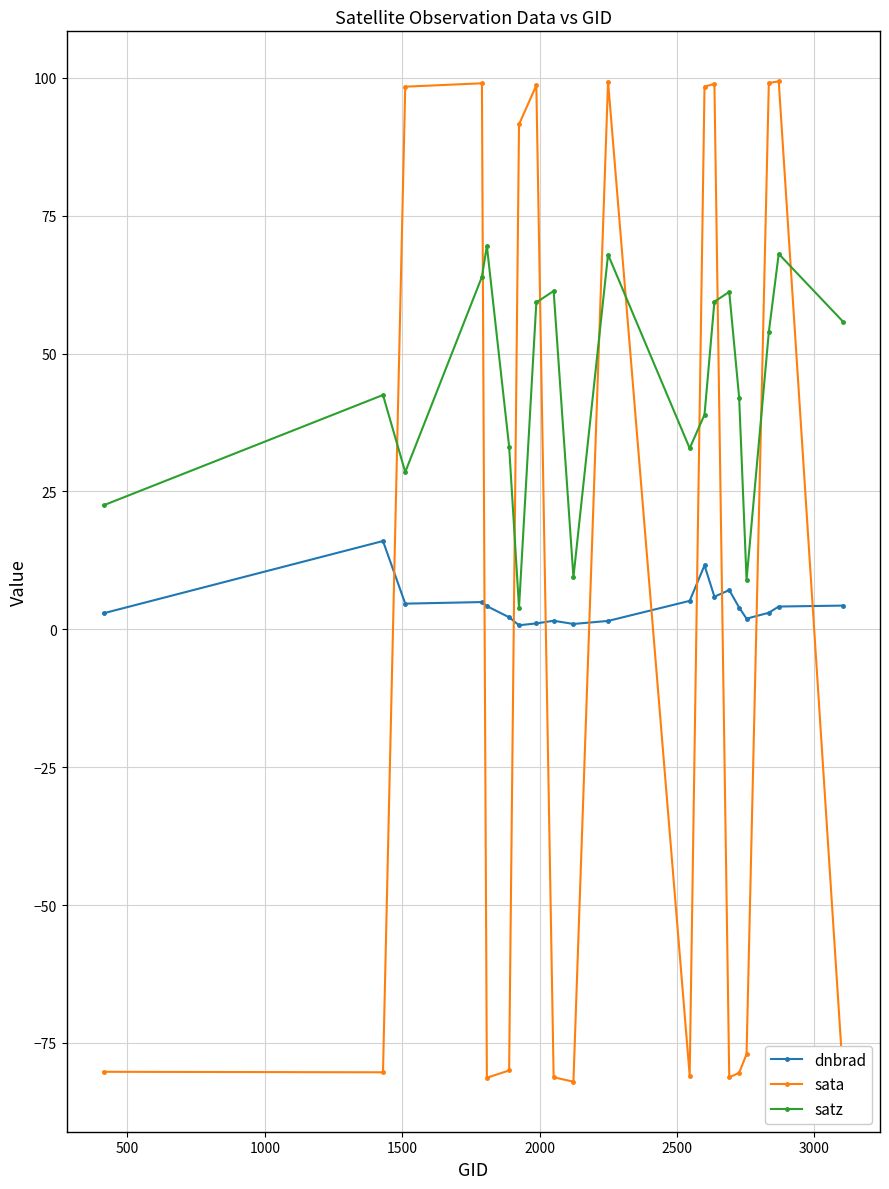

Which series has the largest total across all categories?

satz